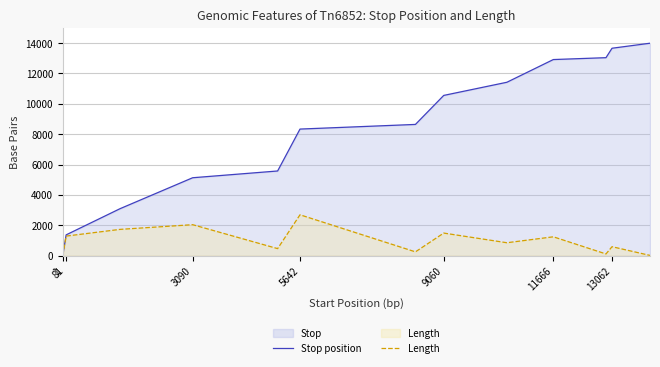

True or false: Stop position has more than 1 points higher than both neighbors.

False